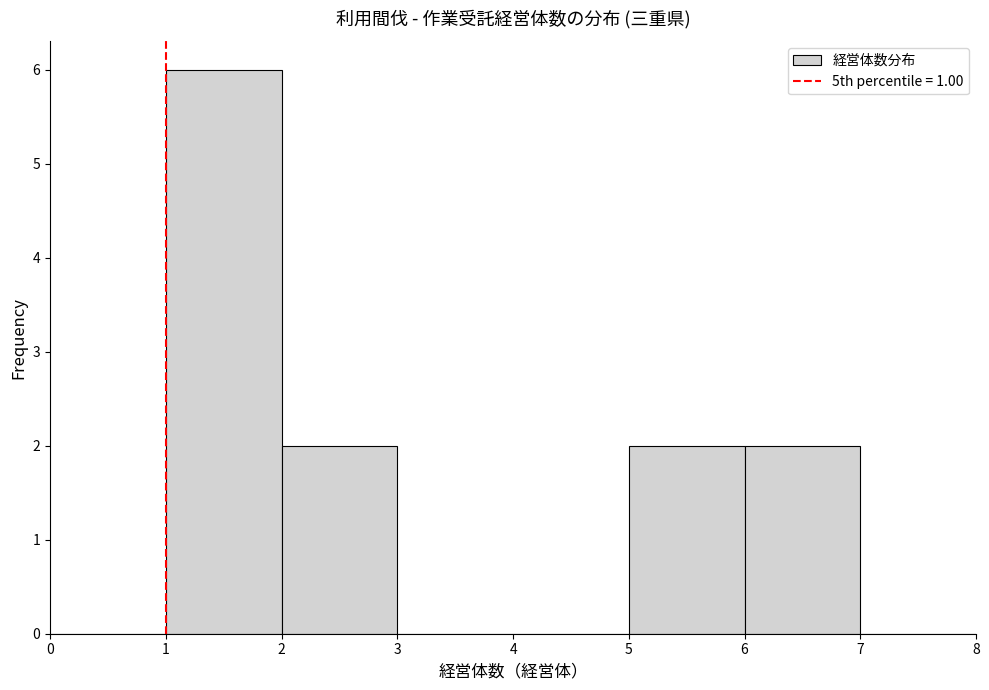

Reading left to right, list every bar in this chart as the range it spans on the x-axis followed by its height. The values are not printed on the chart, so give them approximately, as read against the axis.

0 to 1: 0
1 to 2: 6
2 to 3: 2
3 to 4: 0
4 to 5: 0
5 to 6: 2
6 to 7: 2
7 to 8: 0